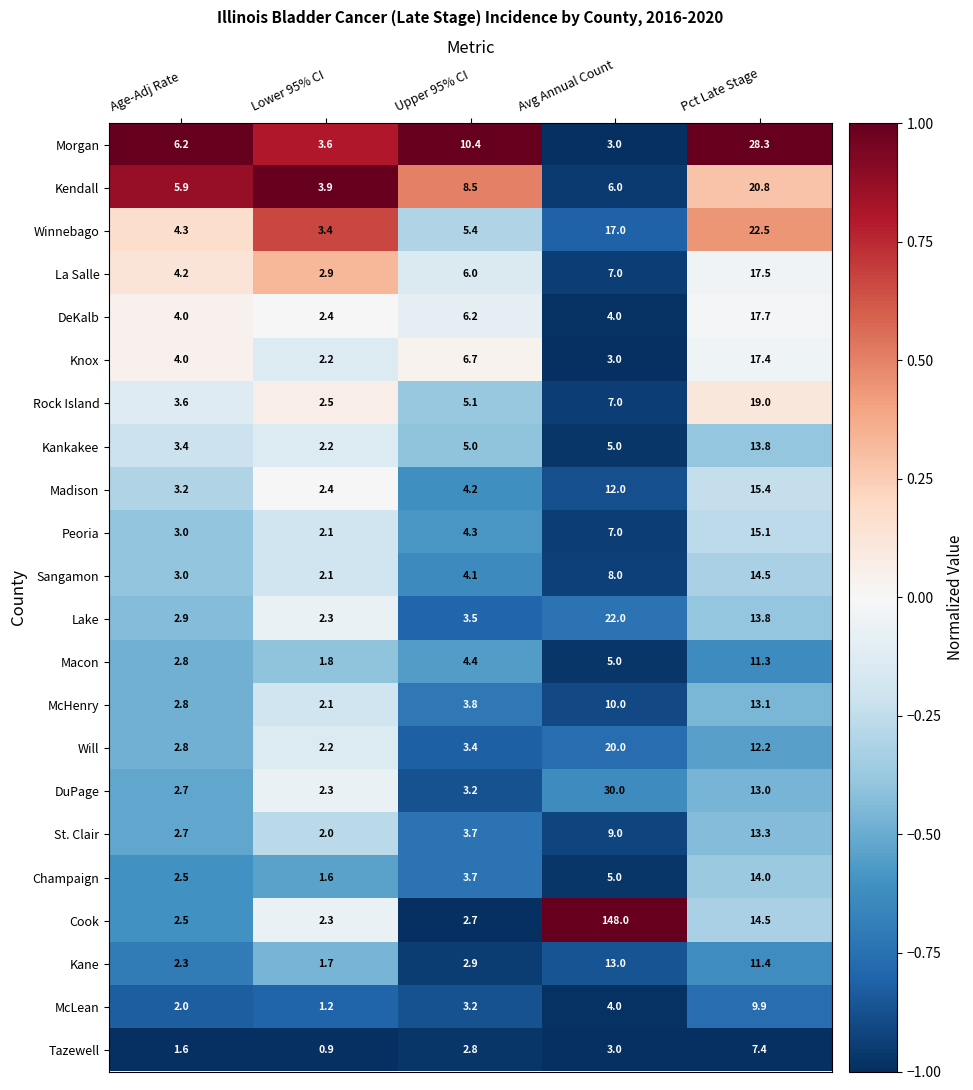

What is the difference between the Rock Island values at Pct Late Stage and Age-Adj Rate?

15.4